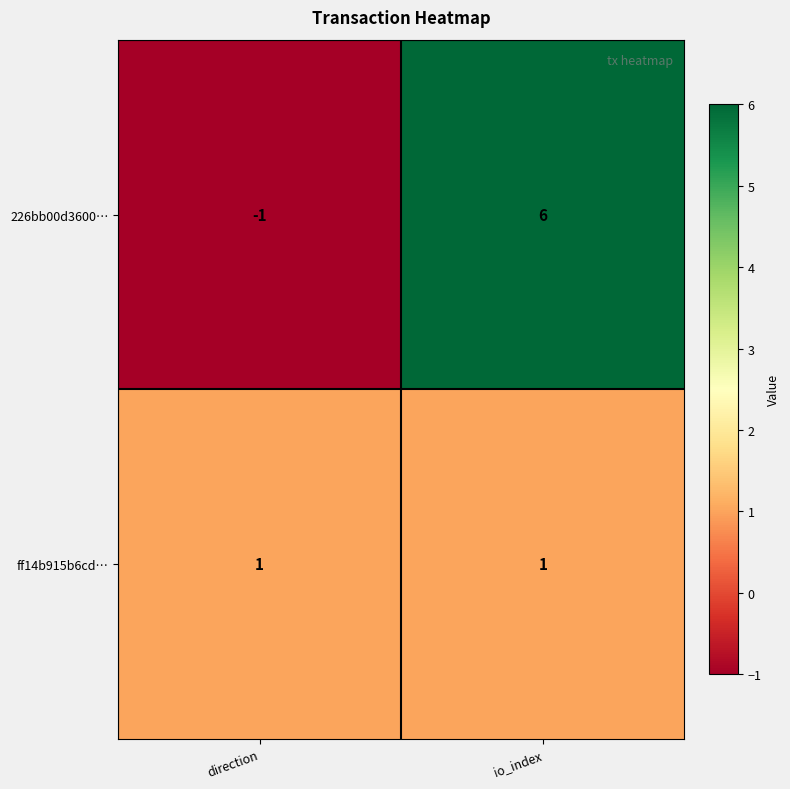

Rank the series by their average value, from highest to lowest.

226bb00d3600…, ff14b915b6cd…